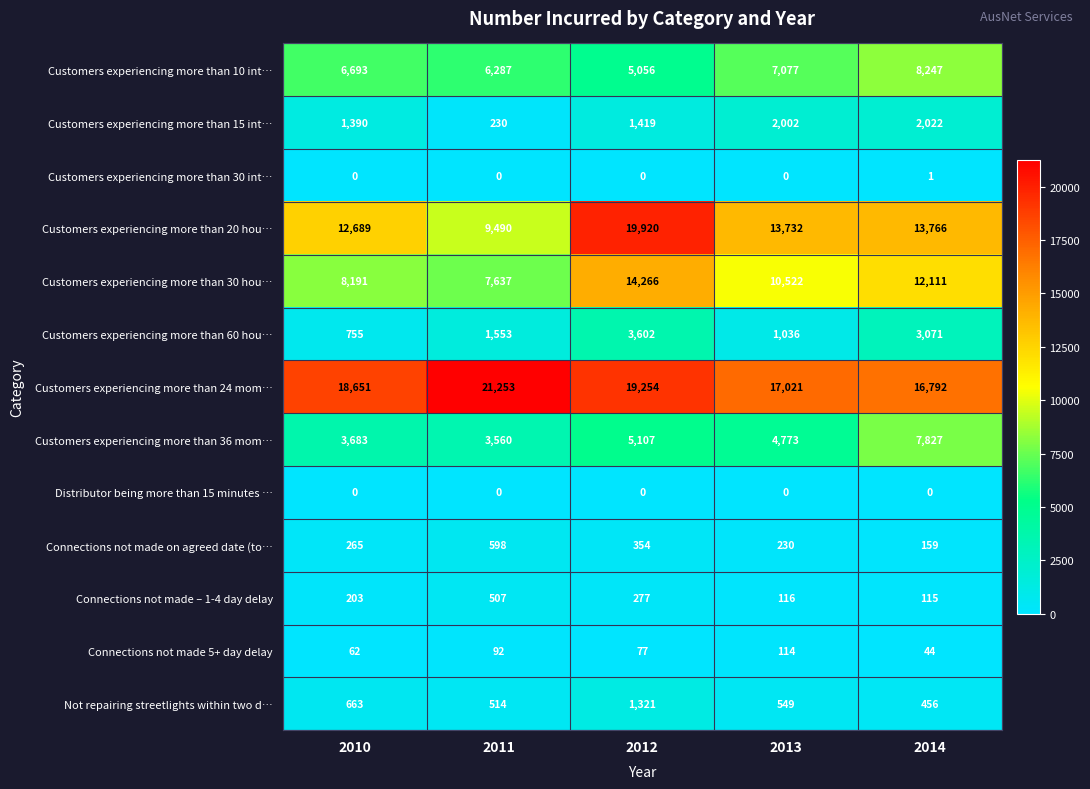

What is the sum of all Customers experiencing more than 30 hou… values?

52727